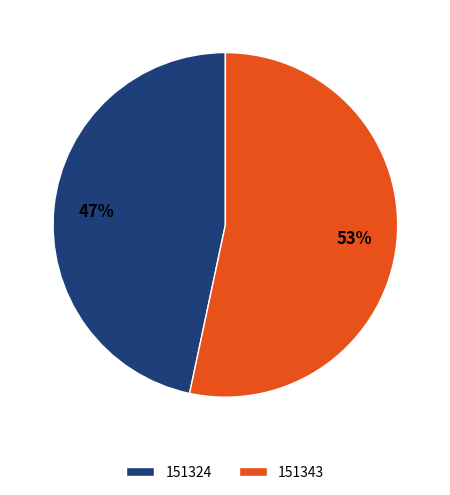

Does any single category account for the majority?

Yes